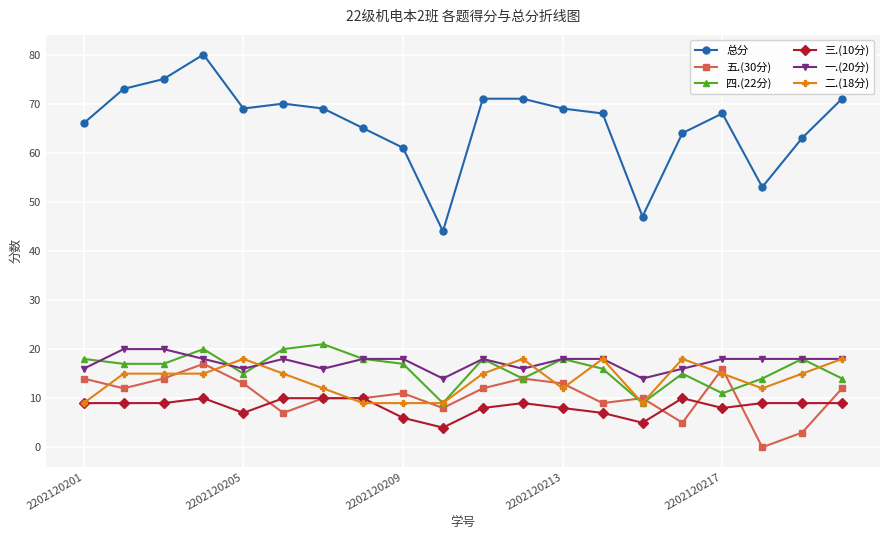

True or false: 总分 and 三.(10分) cross at least once.

False